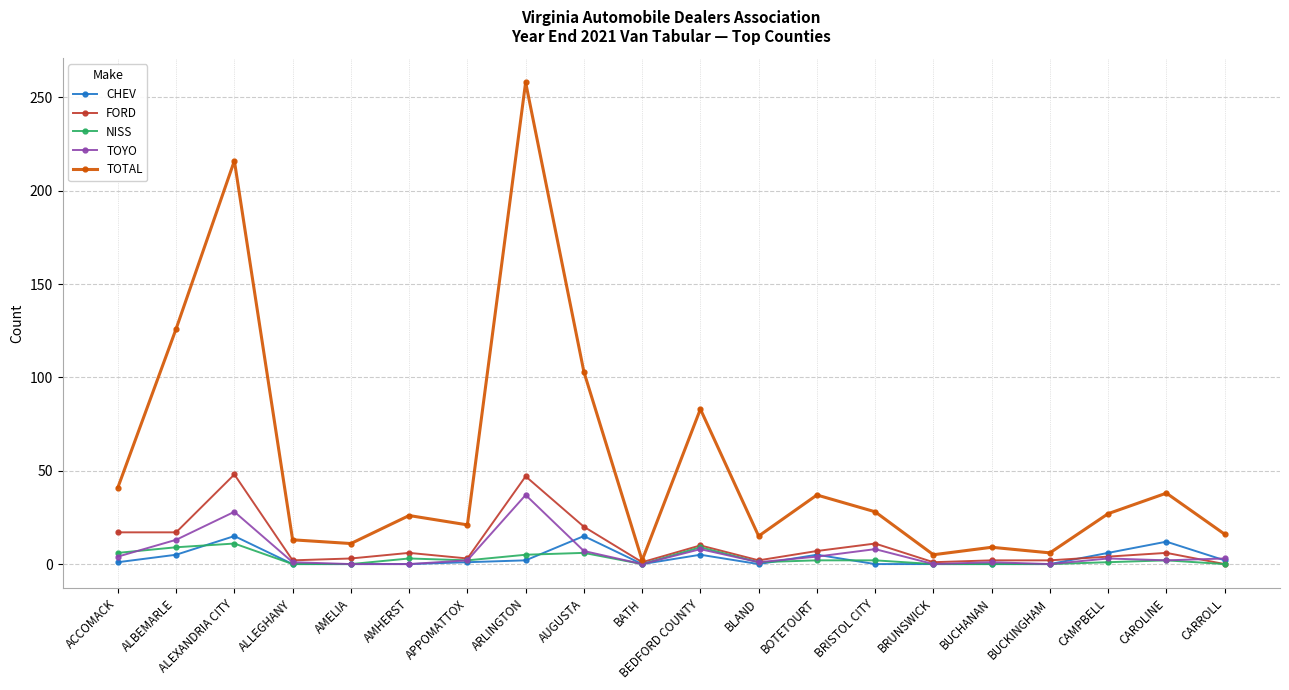

What is the spread (max minus min) of values at AMHERST?

26